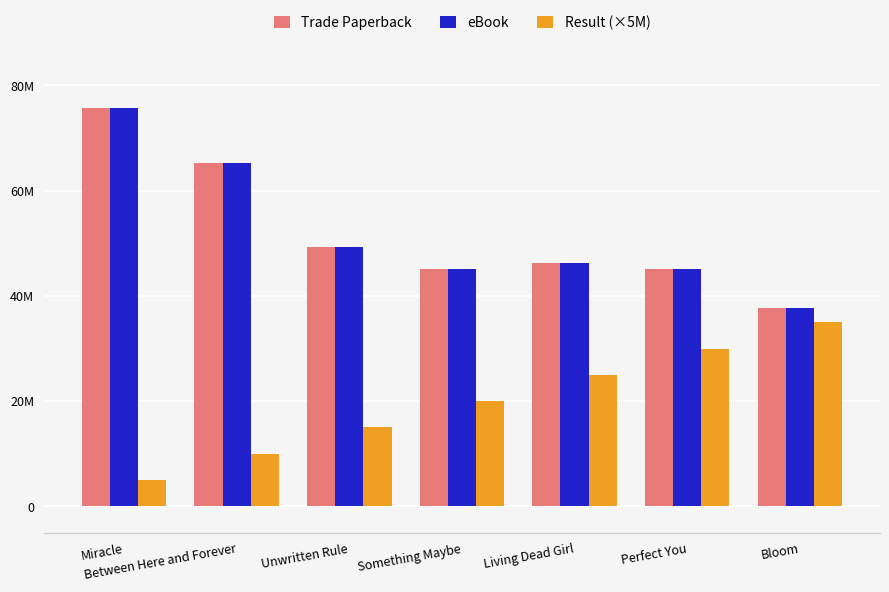

What are all the series names shown in the legend?

Trade Paperback, eBook, Result (×5M)